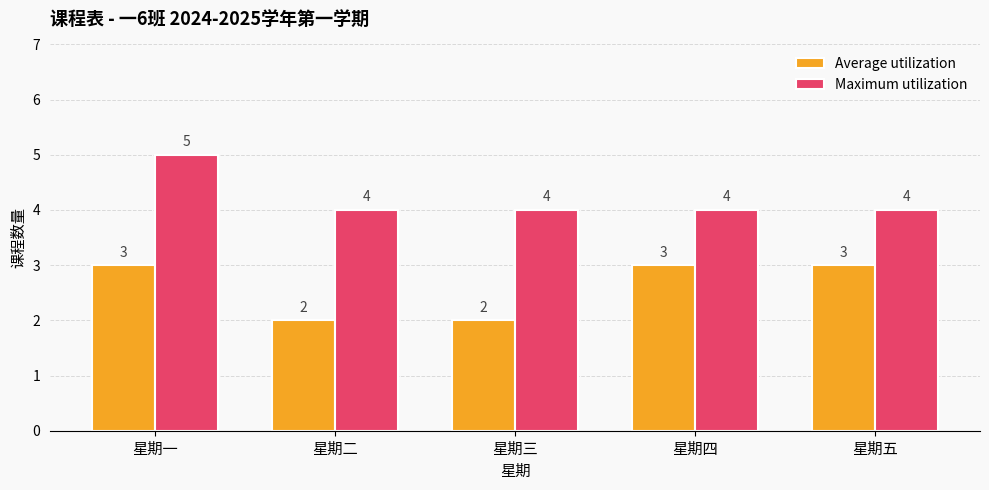

What is the value of the Average utilization bar at the 3rd from the left?

2